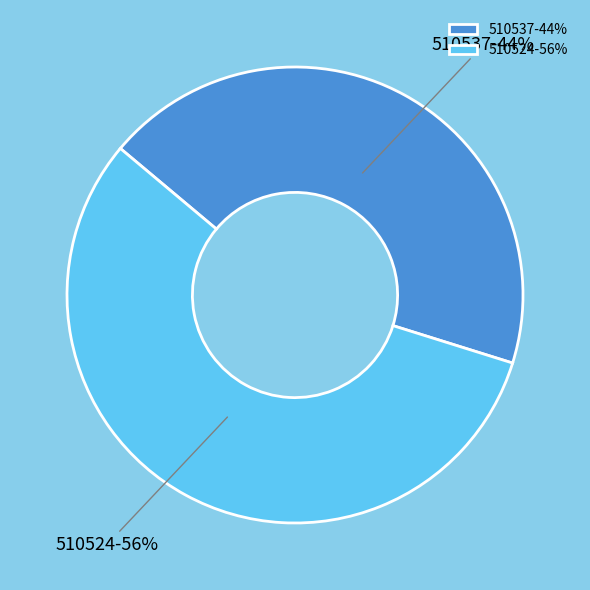

Between 510537 and 510524, which is larger?

510524